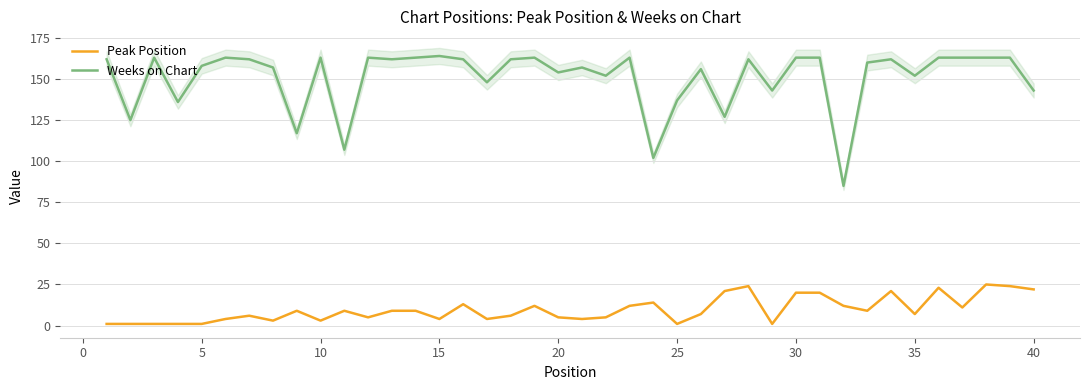

True or false: Weeks on Chart and Peak Position intersect in this chart.

False